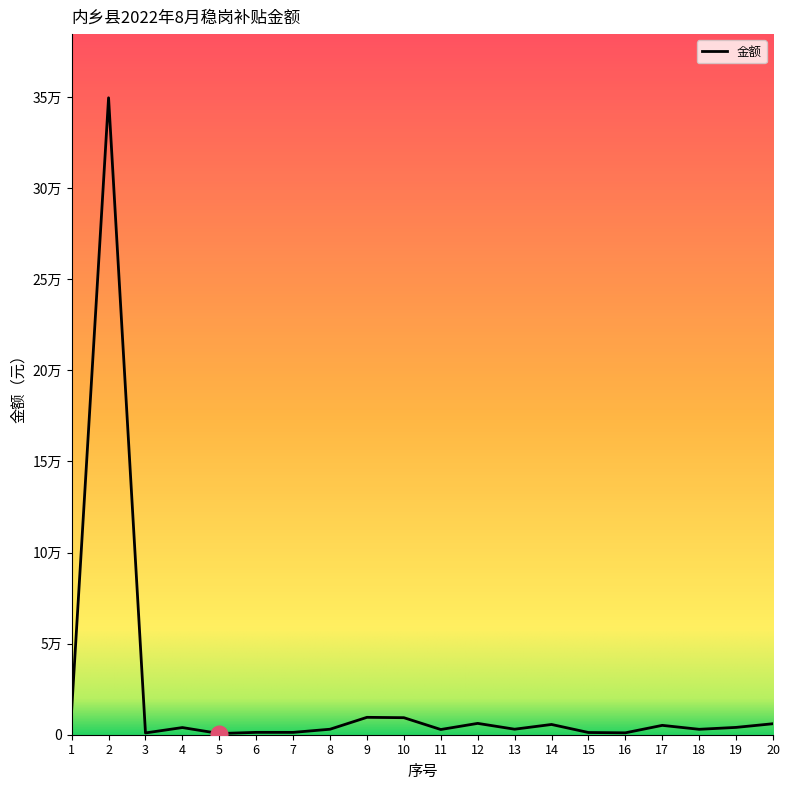

Does the chart have visible grid lines?

No